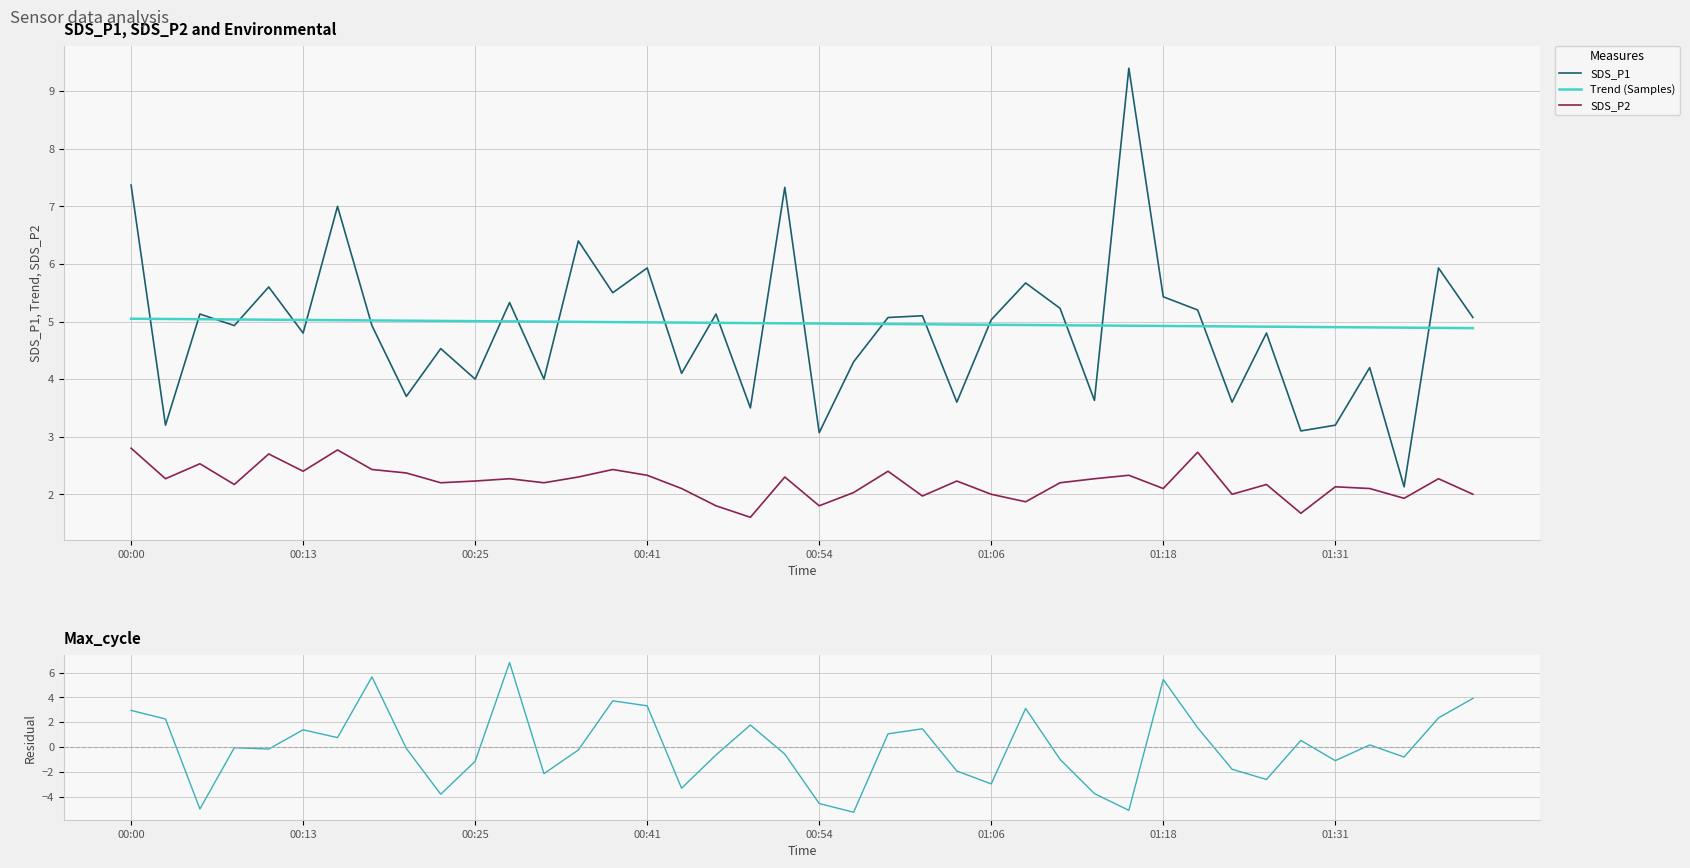

The value of SDS_P2 at 8 is 3.6. True or false?

False